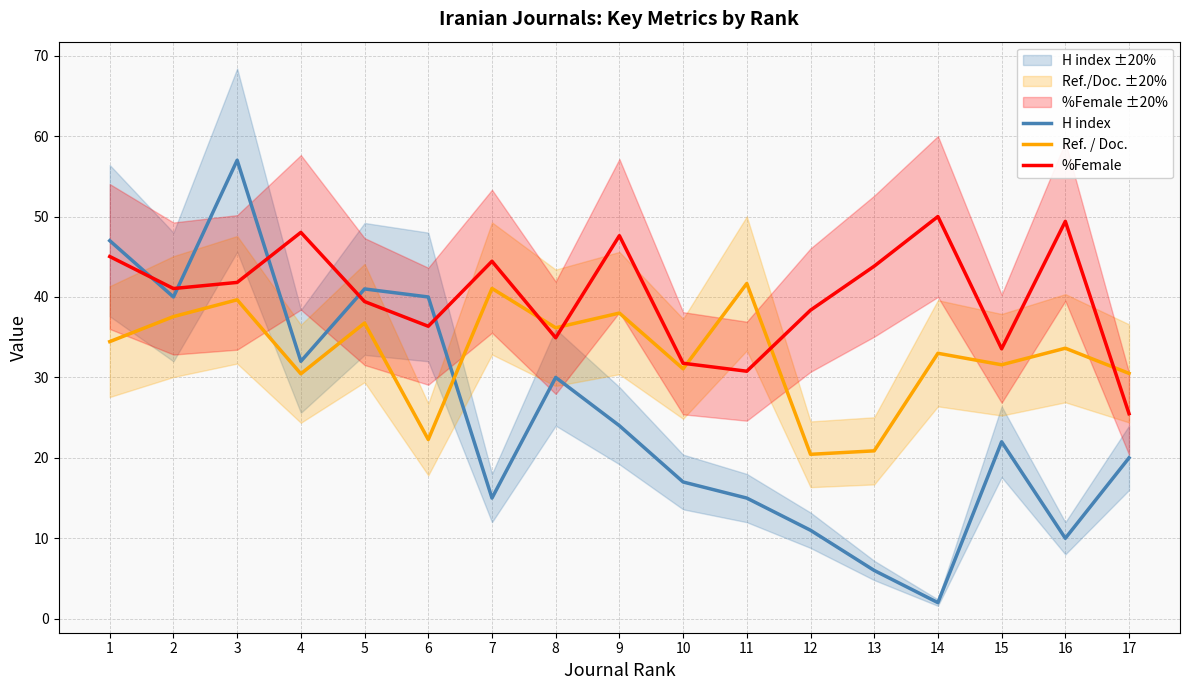

Reading left to right, what are all the values shown in this chart?

H index: 1=47.0	2=40.0	3=57.0	4=32.0	5=41.0	6=40.0	7=15.0	8=30.0	9=24.0	10=17.0	11=15.0	12=11.0	13=6.0	14=2.0	15=22.0	16=10.0	17=20.0
Ref. / Doc.: 1=34.5	2=37.6	3=39.6	4=30.4	5=36.8	6=22.3	7=41.1	8=36.2	9=38.0	10=31.1	11=41.7	12=20.4	13=20.9	14=33.0	15=31.6	16=33.6	17=30.5
%Female: 1=45.0	2=41.0	3=41.8	4=48.0	5=39.4	6=36.4	7=44.4	8=34.9	9=47.6	10=31.8	11=30.8	12=38.4	13=43.8	14=50.0	15=33.6	16=49.4	17=25.5